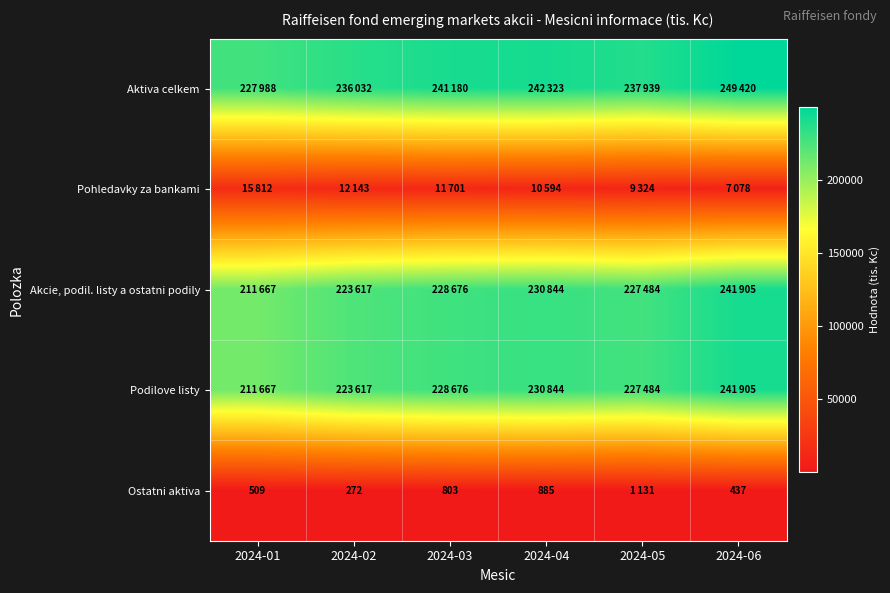

At 2024-03, list the series in order from largest to smallest.

Aktiva celkem, Akcie, podil. listy a ostatni podily, Podilove listy, Pohledavky za bankami, Ostatni aktiva